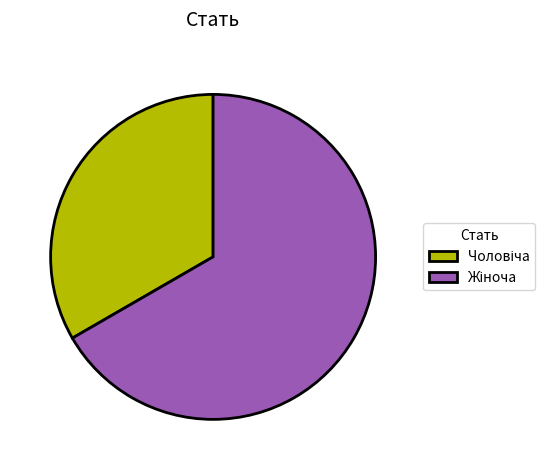

Is there a majority slice in this chart?

Yes